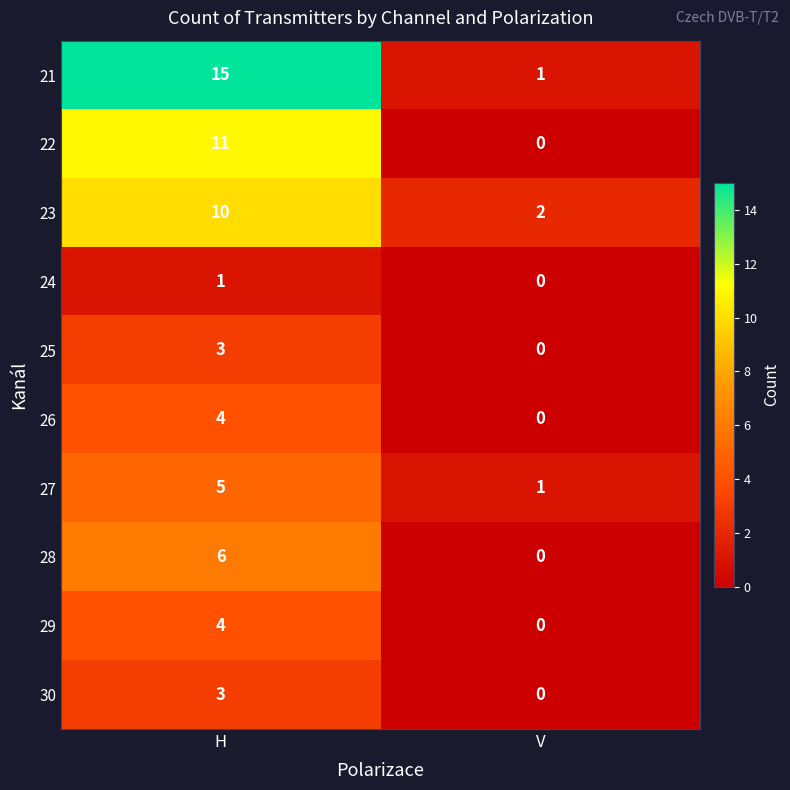

What is the maximum value shown in the chart?

15